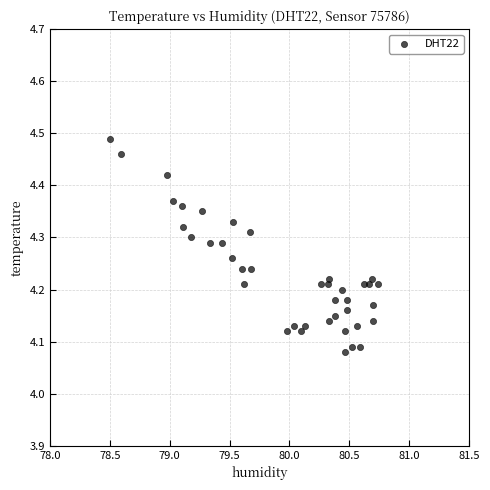

What is the range of Y values (max minus min)?

0.4